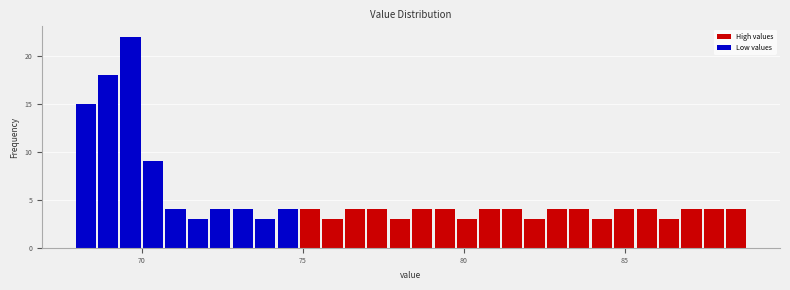

Around what value on the x-axis is the tallest bar? Give the approximate position of its centre, as read against the axis.

69.5